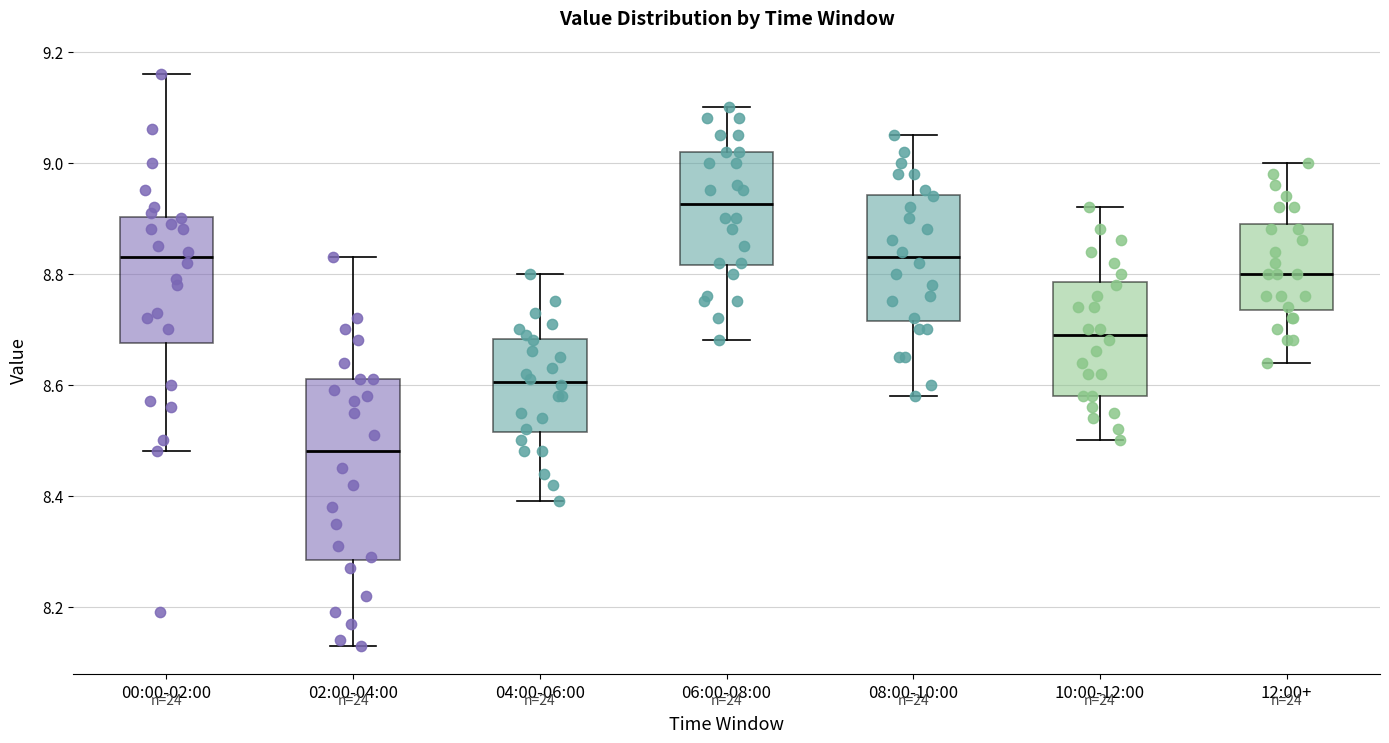

Which box's median line is the lowest?

02:00-04:00